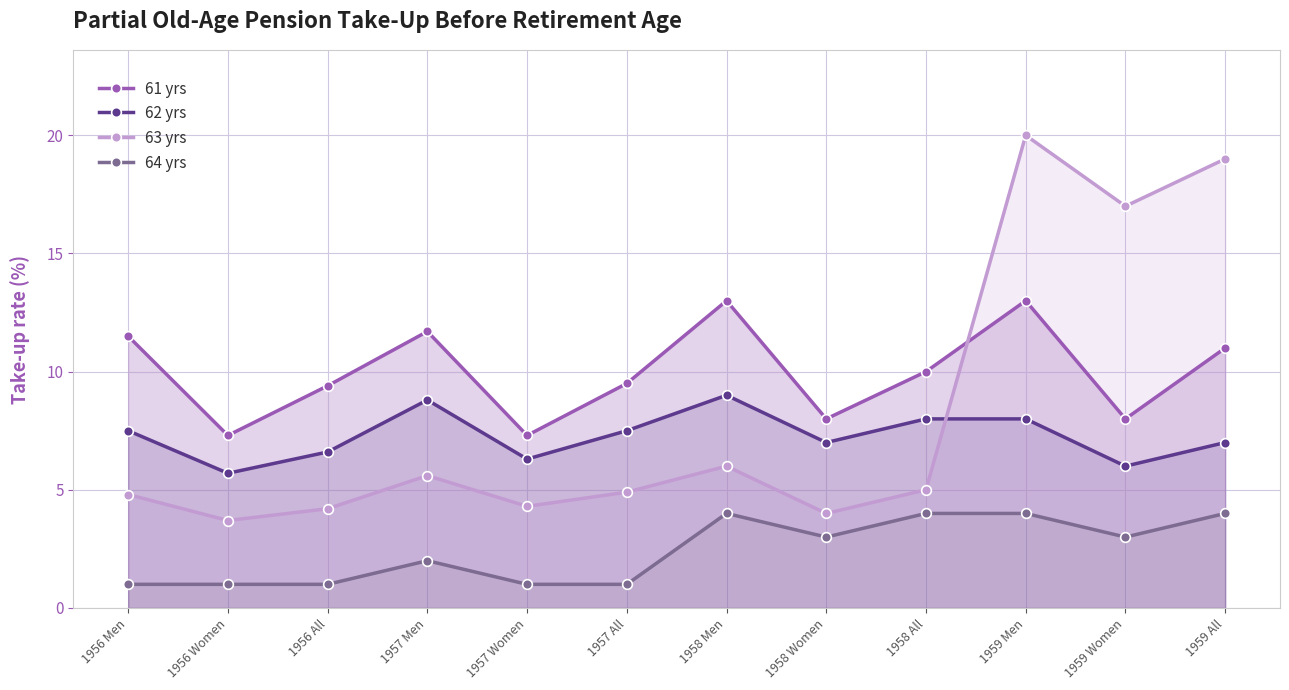

Which series has the largest total across all categories?

61 yrs